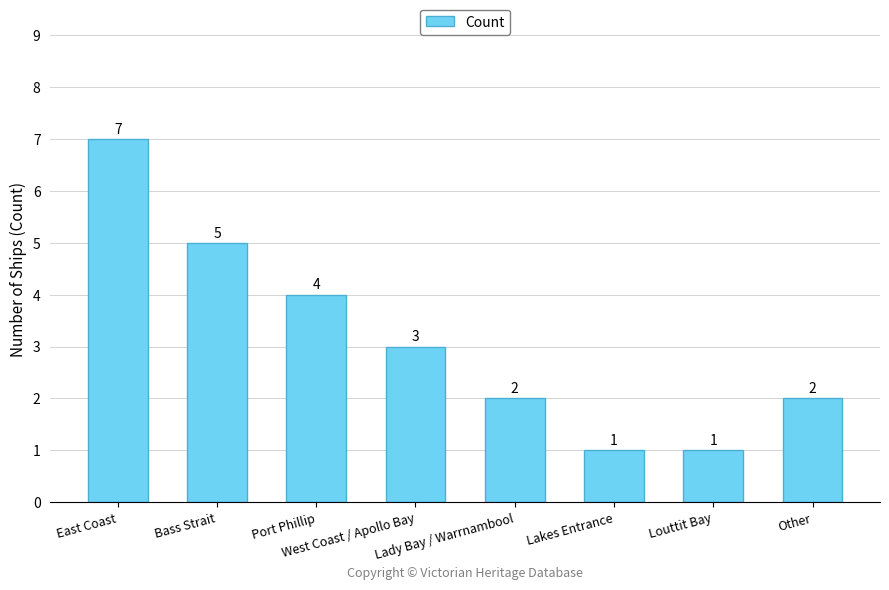

Which has a higher value, Bass Strait or East Coast?

East Coast